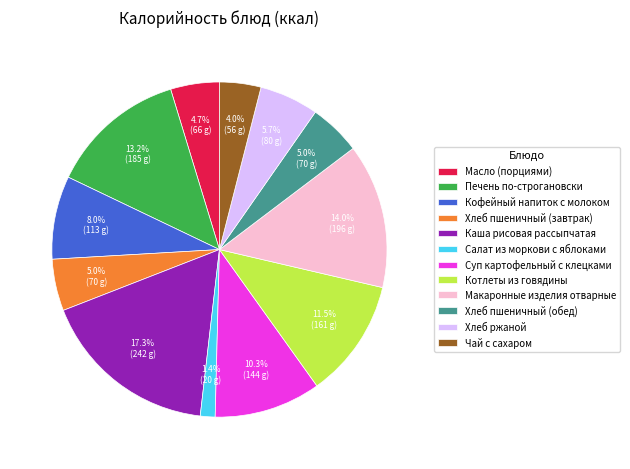

How many segments does this pie chart have?

12